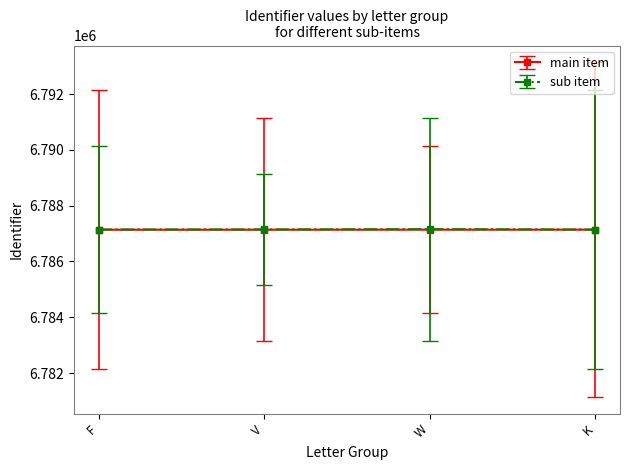

What is the greatest value displayed?

6787157